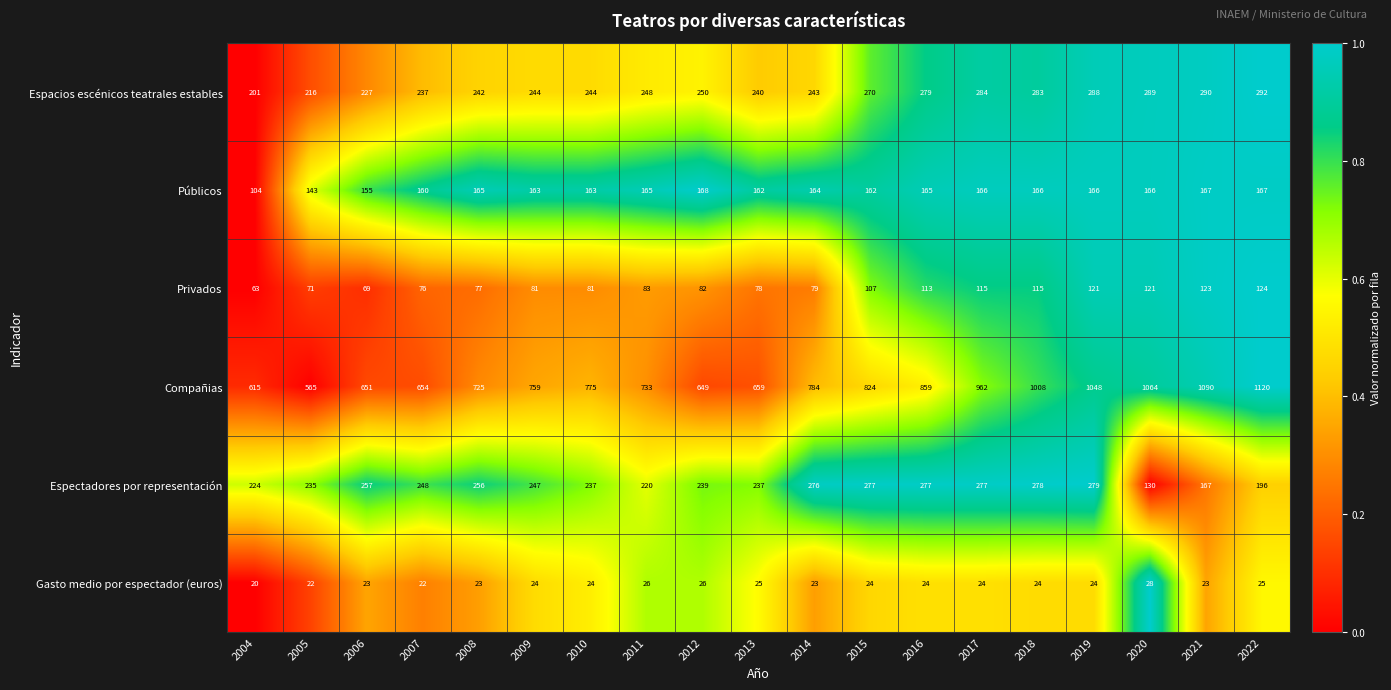

What is the sum of the Espectadores por representación values at 2021 and 2017?

444